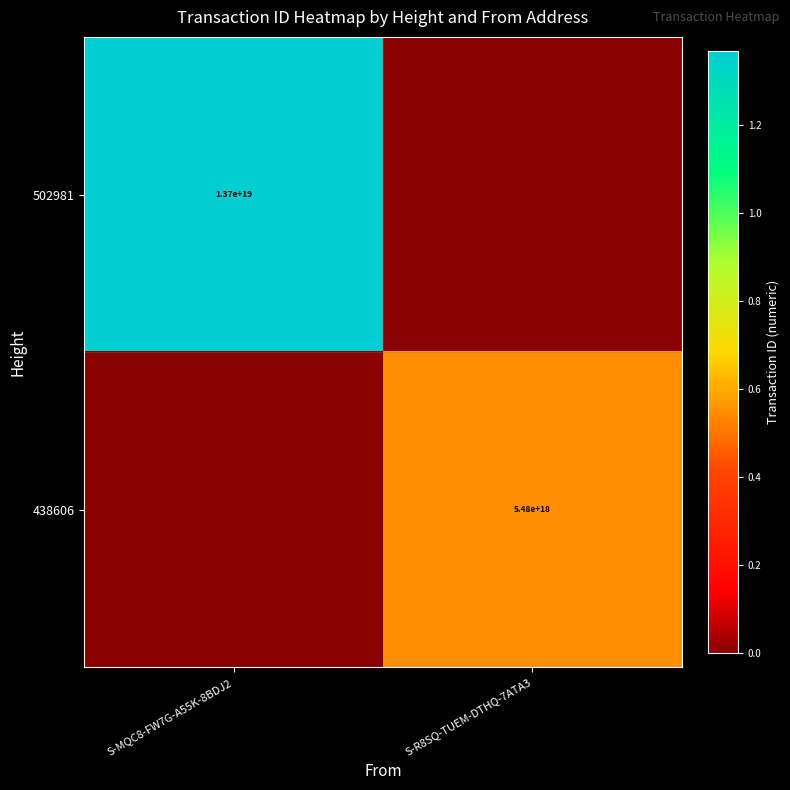

The 502981 series shows 18504363050693939200 at S-MQC8-FW7G-A55K-8BDJ2. True or false?

False